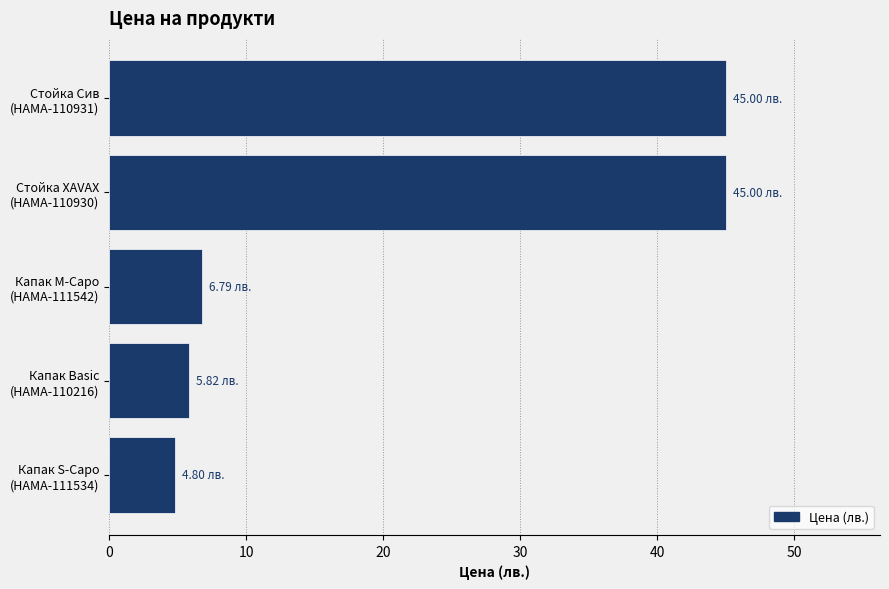

What is the average value?

21.5